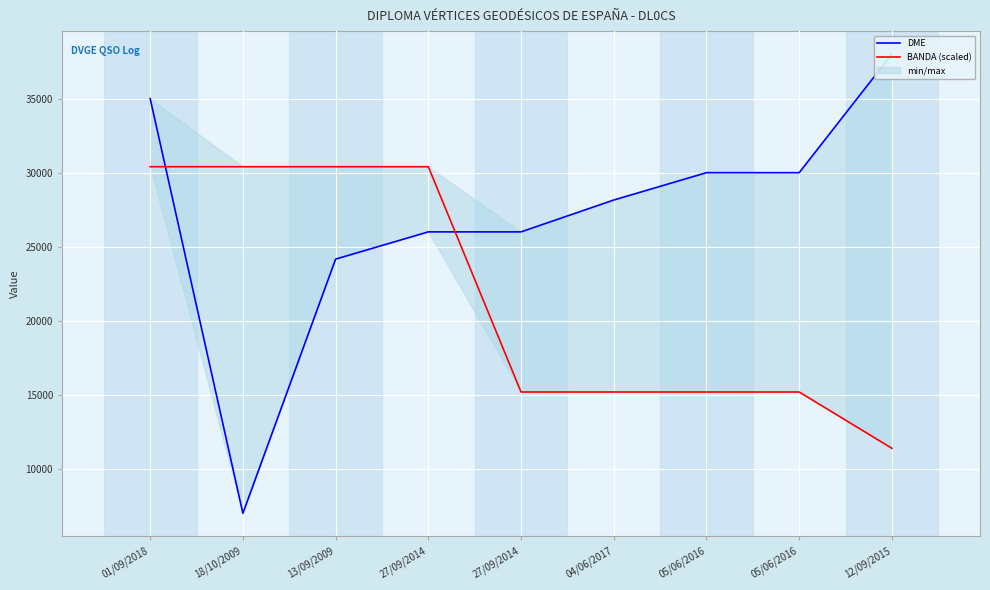

How many interior local valleys does the DME series have?

1